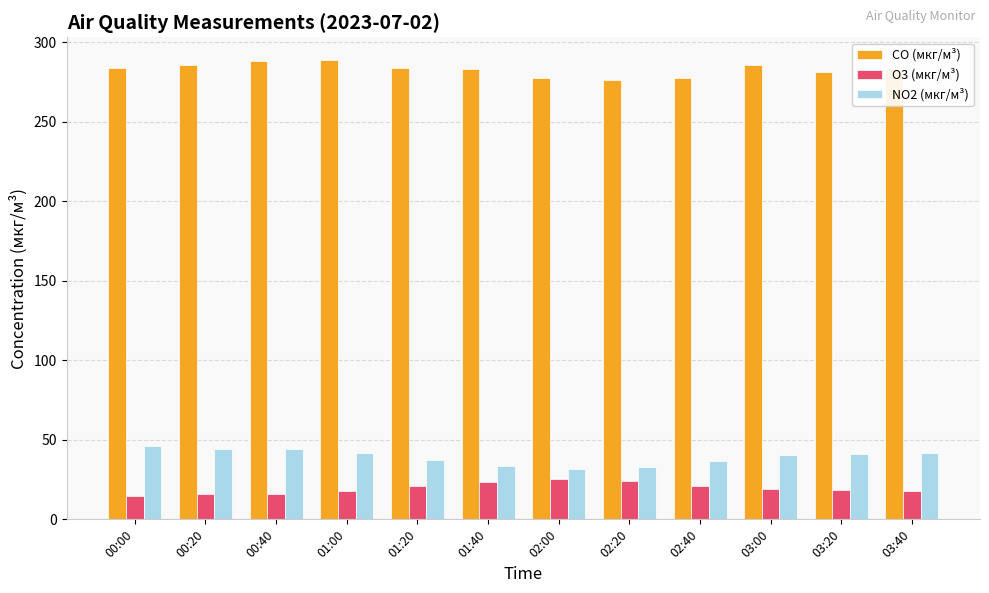

What are all the series names shown in the legend?

CO (мкг/м³), O3 (мкг/м³), NO2 (мкг/м³)